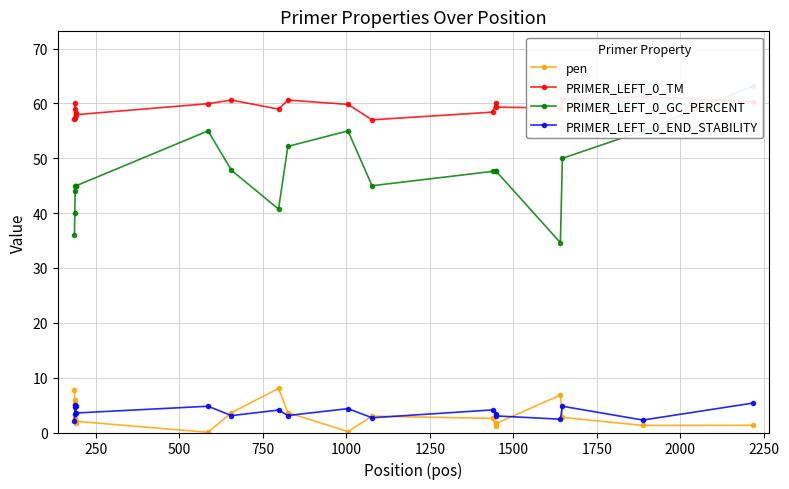

What is the value of the pen point at the 12th from the left?

3.0